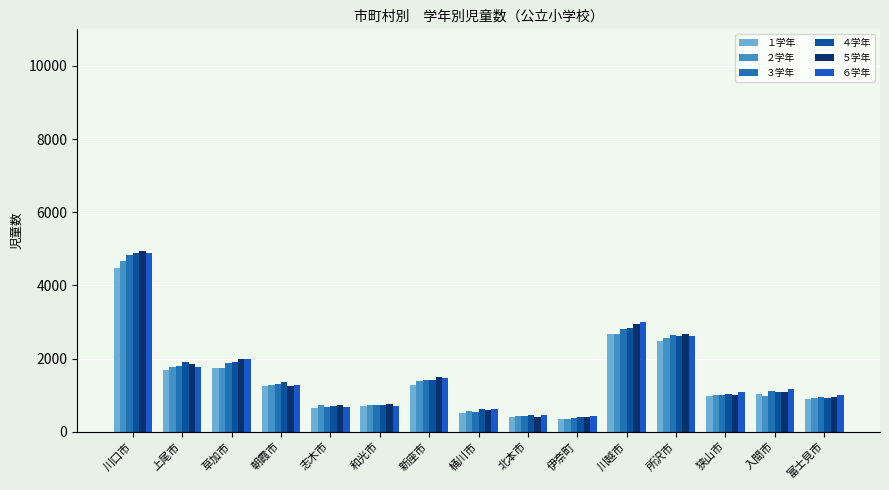

The ３学年 series shows 4822 at 川口市. True or false?

True